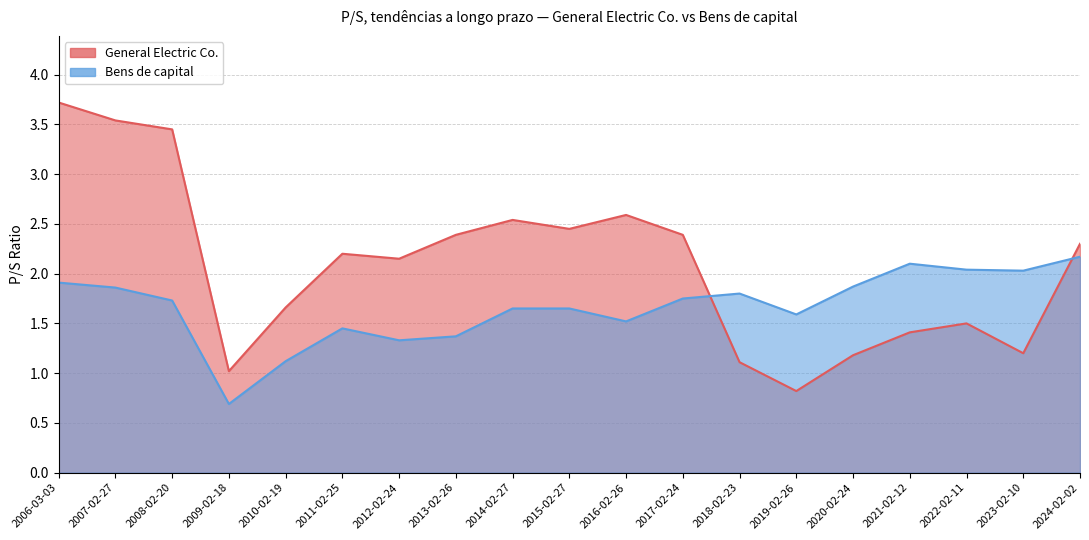

True or false: General Electric Co. has more than 1 points higher than both neighbors.

True